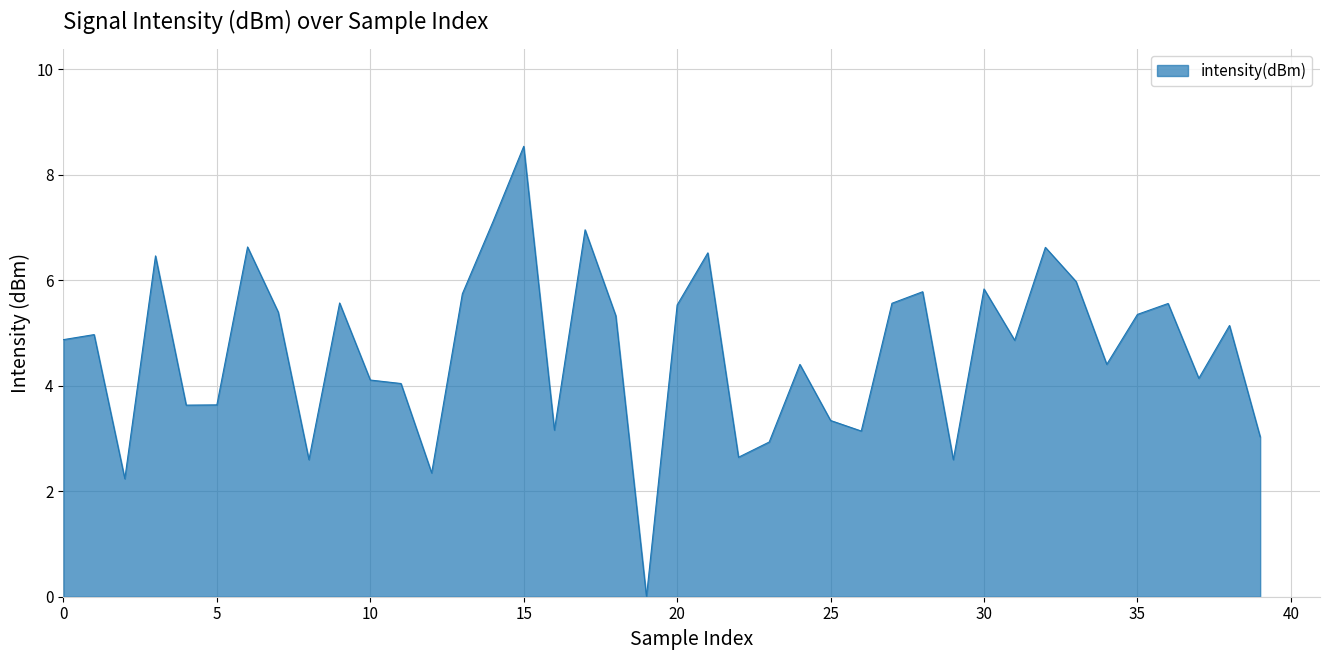

What is the greatest value displayed?

8.5